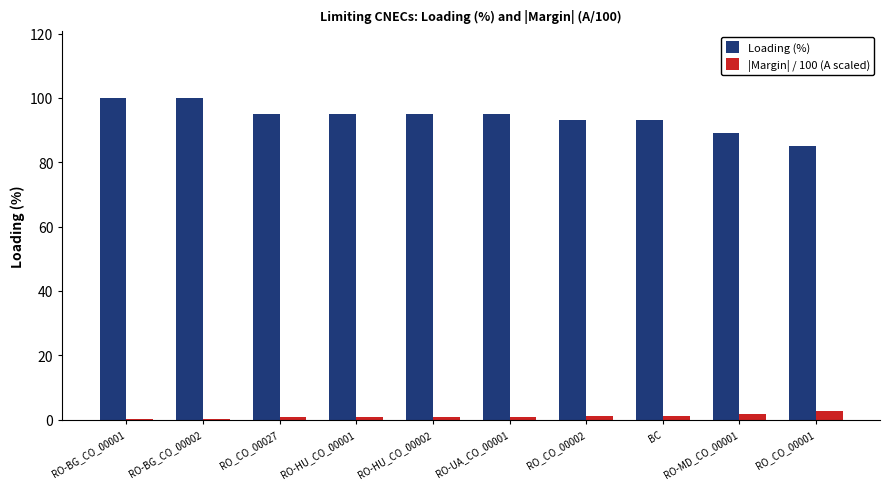

What is the sum of all Loading (%) values?

940.0